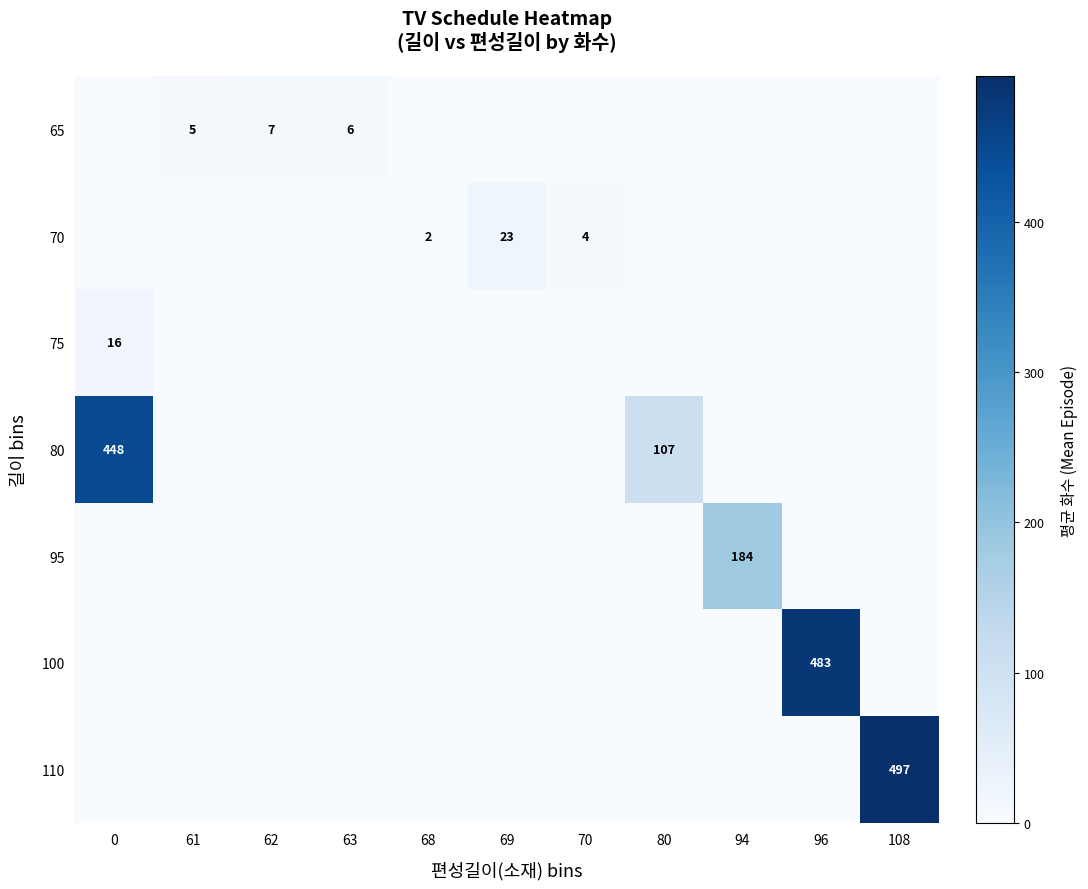

The 70 series shows 12 at 69. True or false?

False